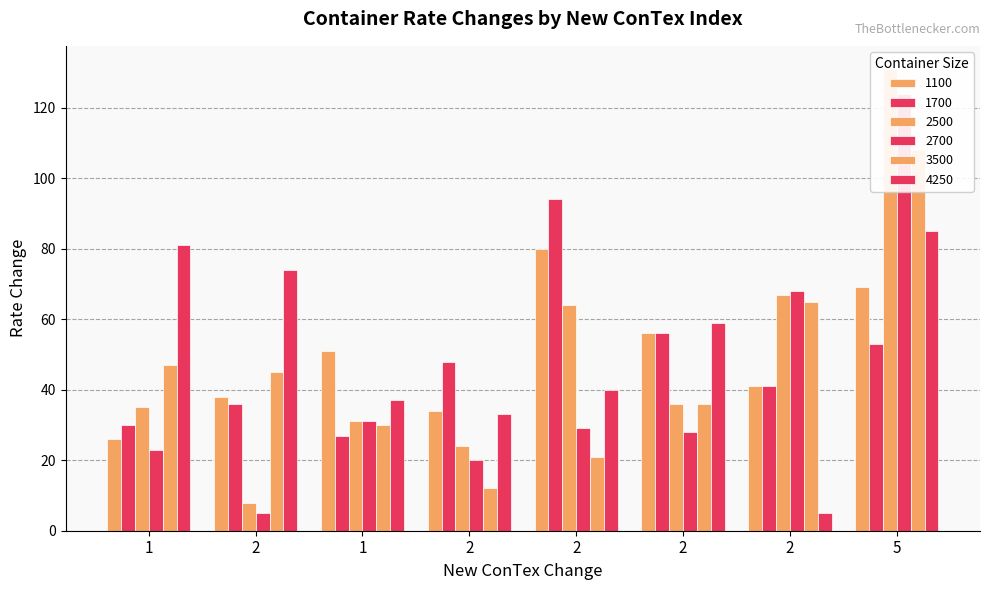

What value does the 4250 series have at 2?

40